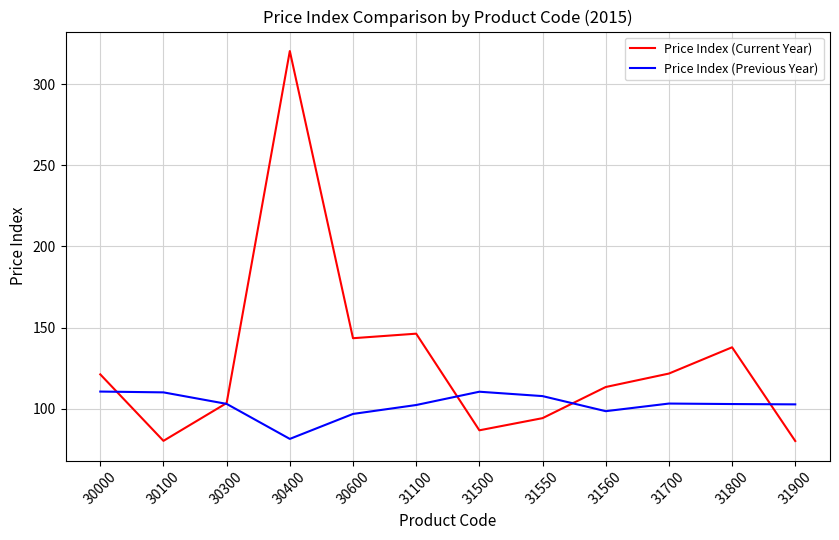

True or false: Price Index (Current Year) has a value of 103.4 at 30300.

True